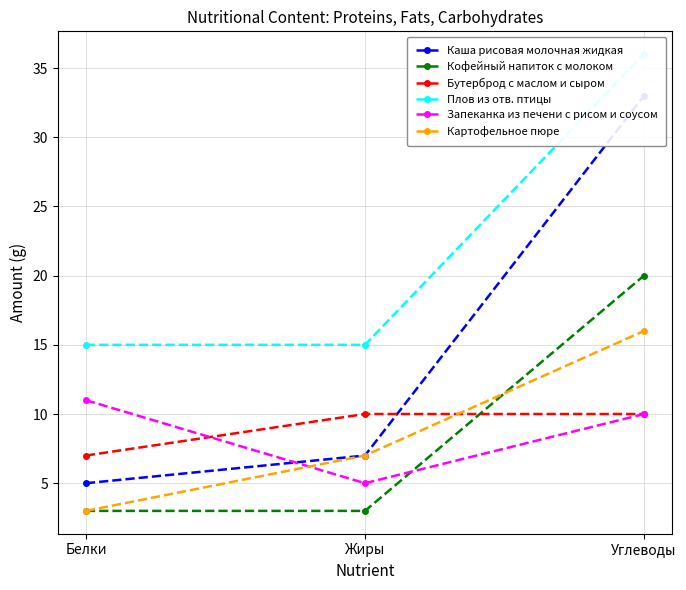

True or false: Бутерброд с маслом и сыром has a value of 7 at Белки.

True